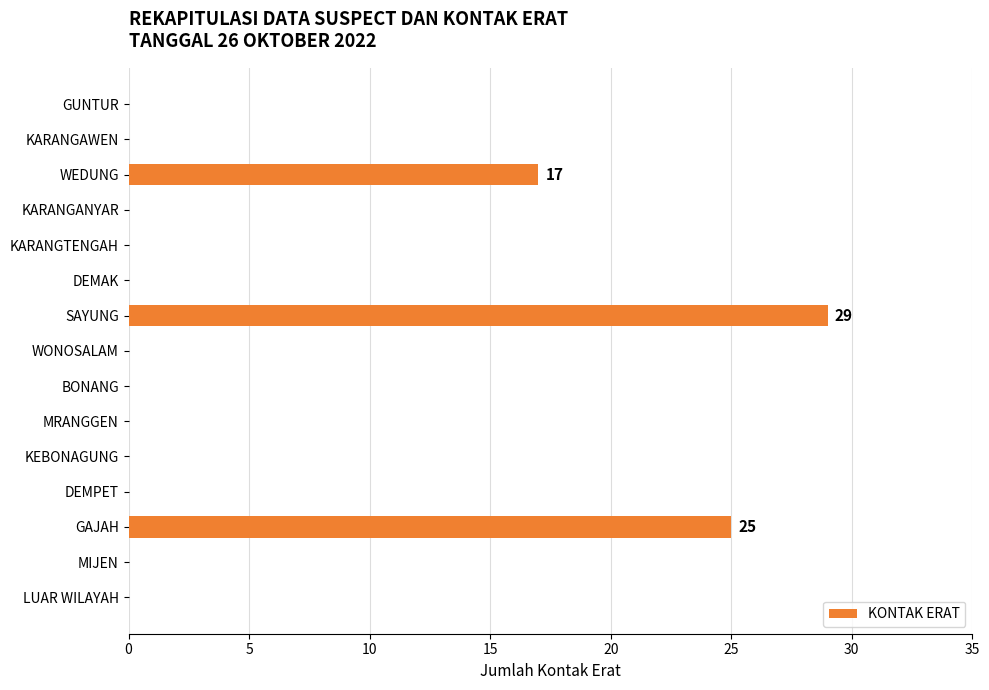

Between GAJAH and WEDUNG, which is larger?

GAJAH